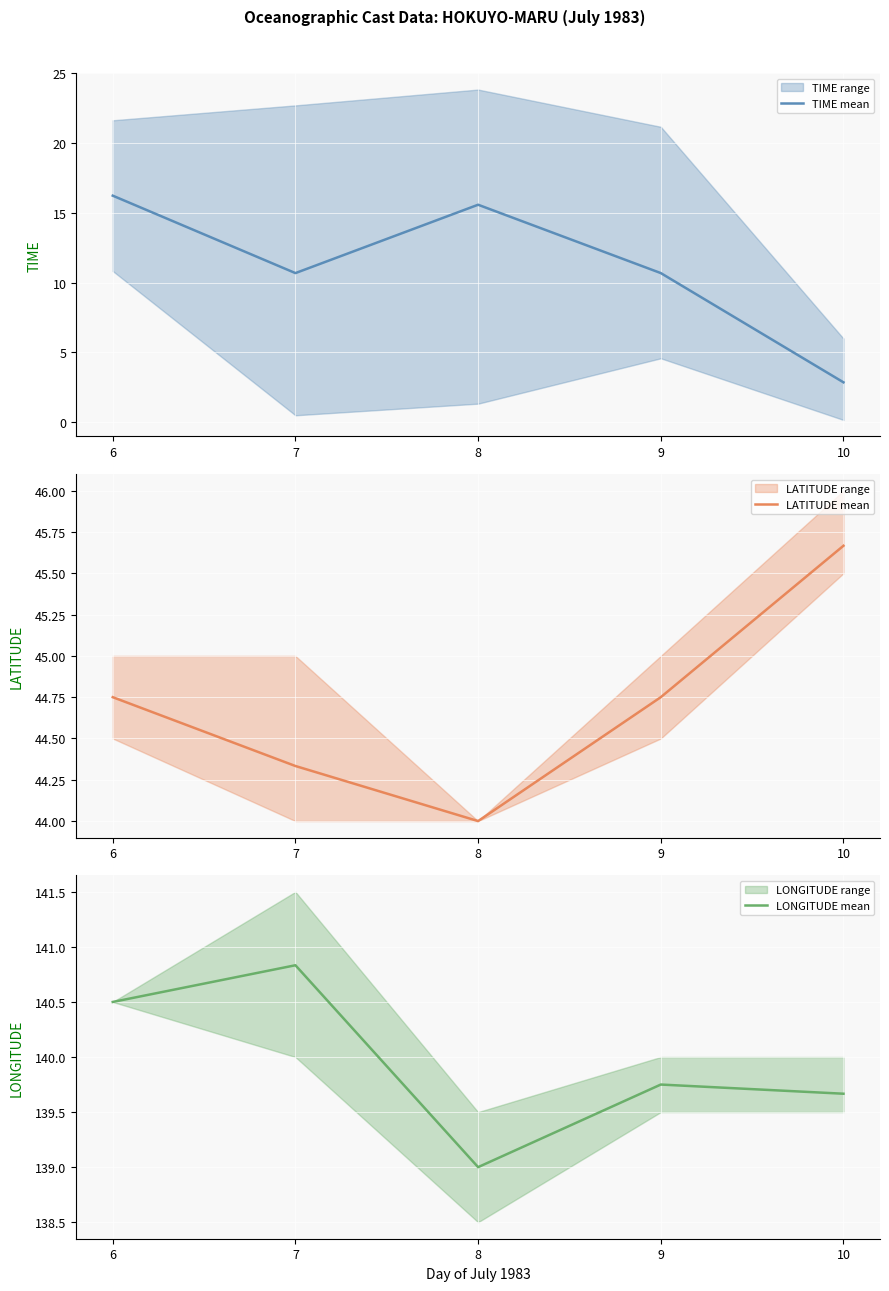

Where is the first local minimum for LATITUDE mean?

8